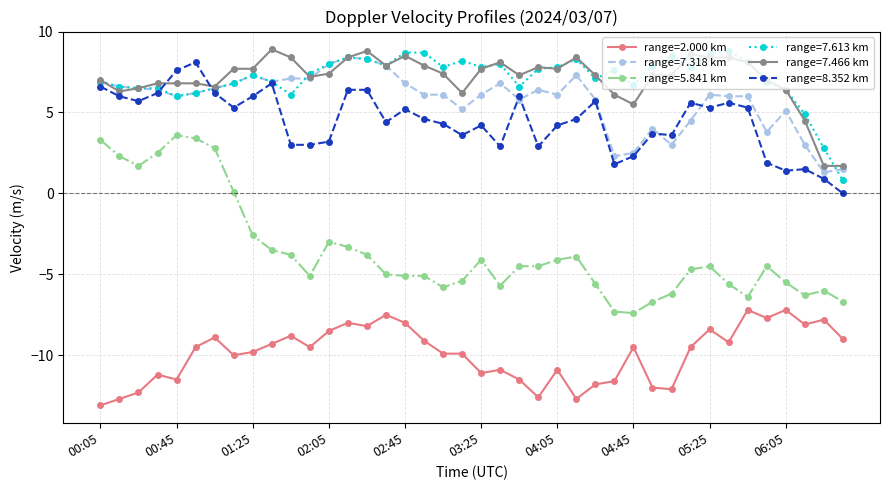

What are all the series names shown in the legend?

range=2.000 km, range=7.318 km, range=5.841 km, range=7.613 km, range=7.466 km, range=8.352 km